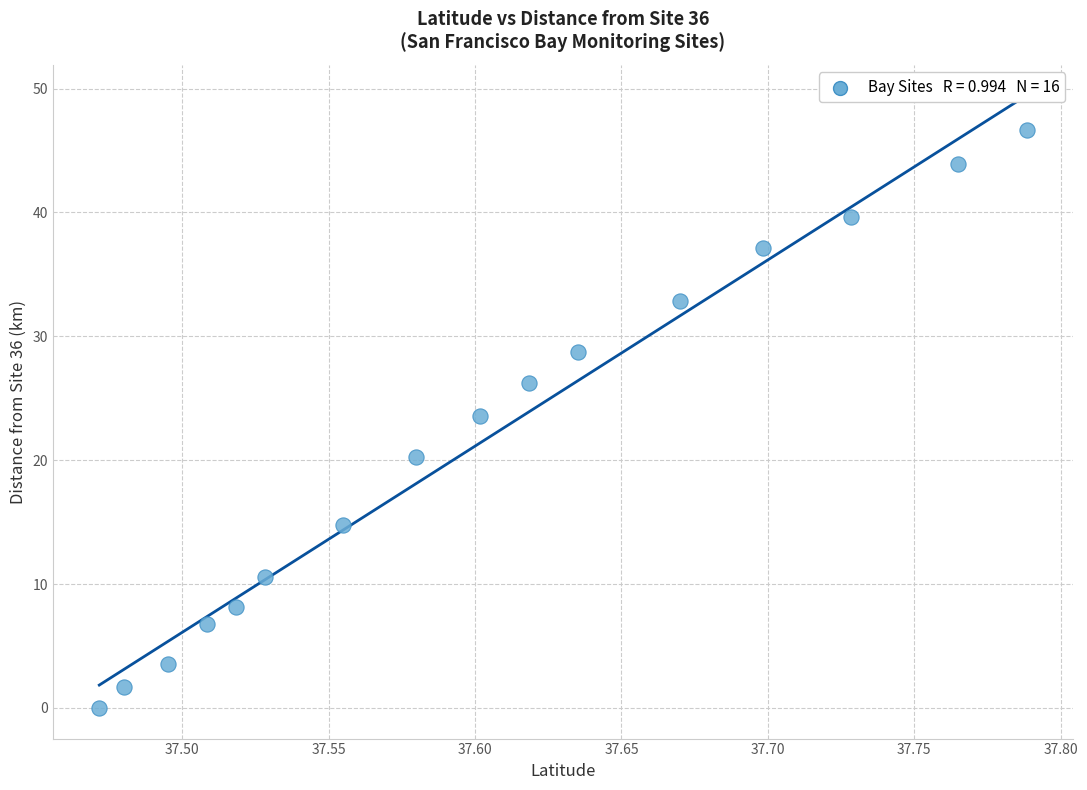

What Y value in the scatter plot is closest to 23?

23.6